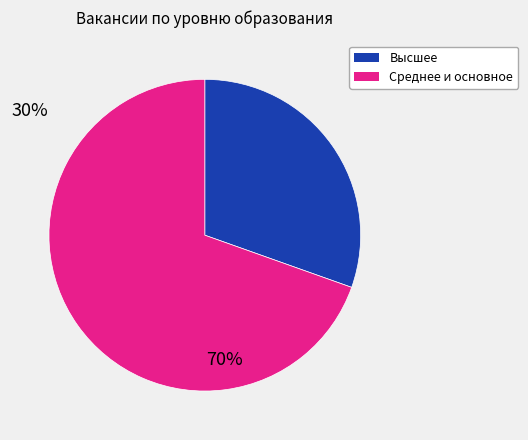

Is there a majority slice in this chart?

Yes